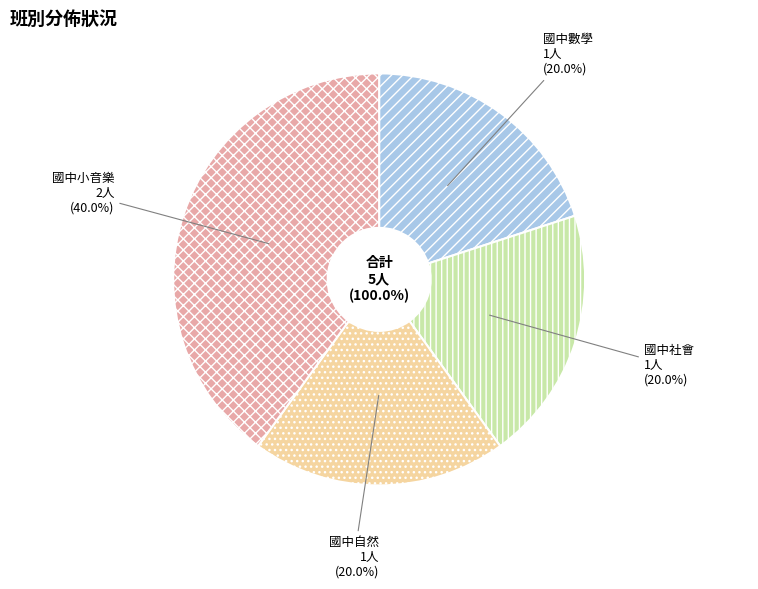

How much of the chart is everything except 國中小音樂?

60.0%